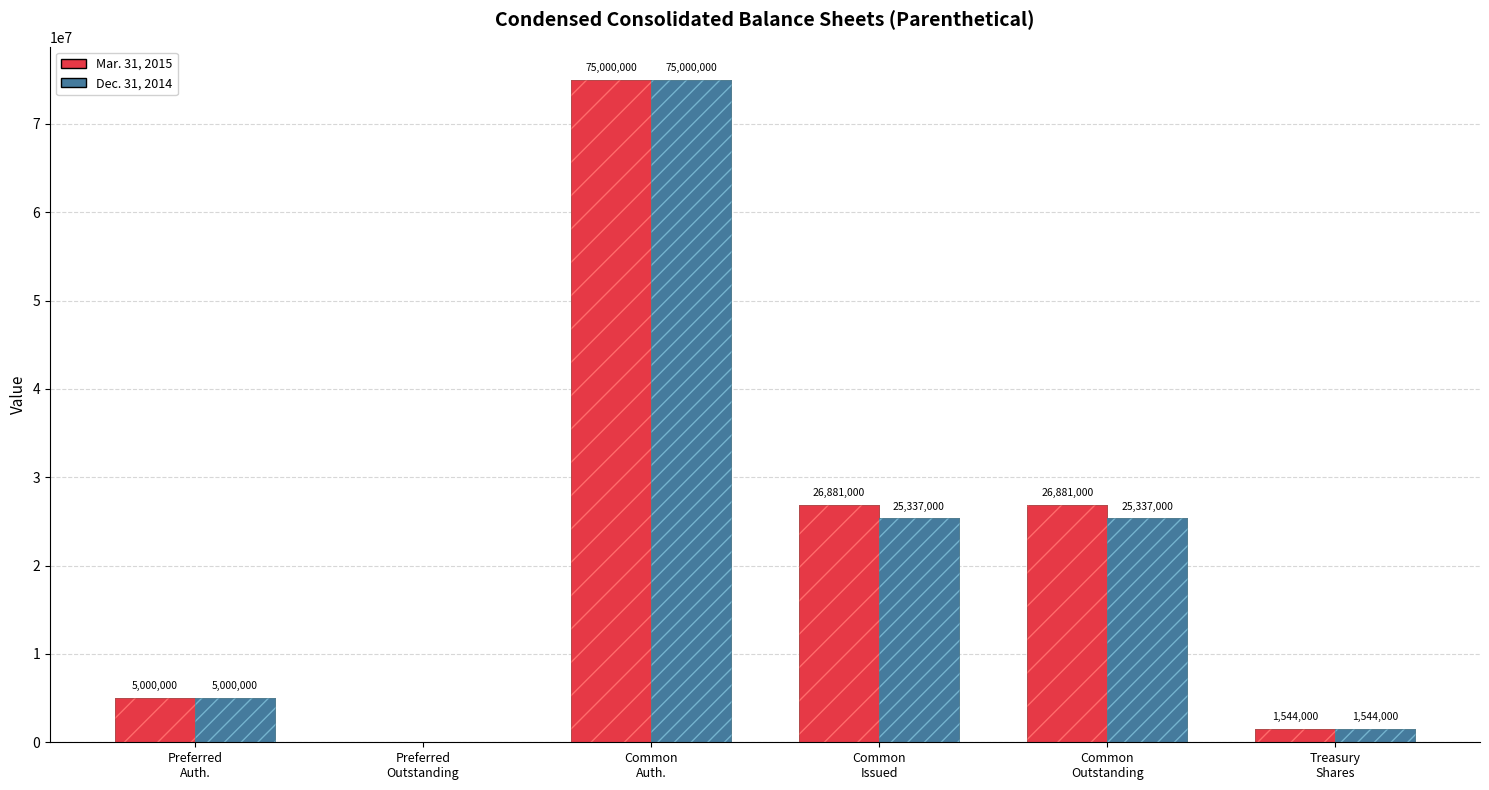

What is the label of the 6th bar from the right?

Preferred
Auth.